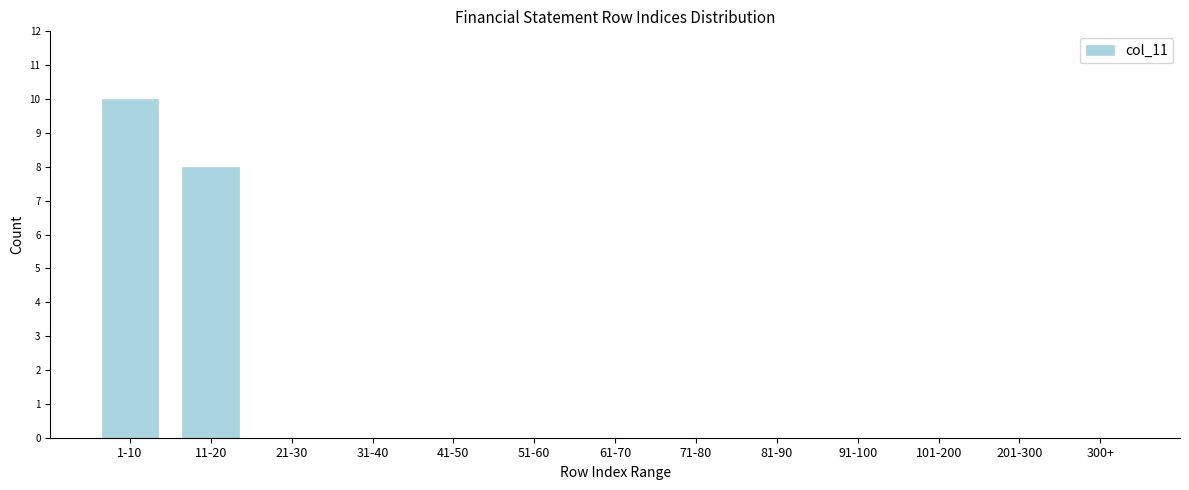

Reading right to left, transcribe all the data shown in this chart.

300+=0	201-300=0	101-200=0	91-100=0	81-90=0	71-80=0	61-70=0	51-60=0	41-50=0	31-40=0	21-30=0	11-20=8	1-10=10